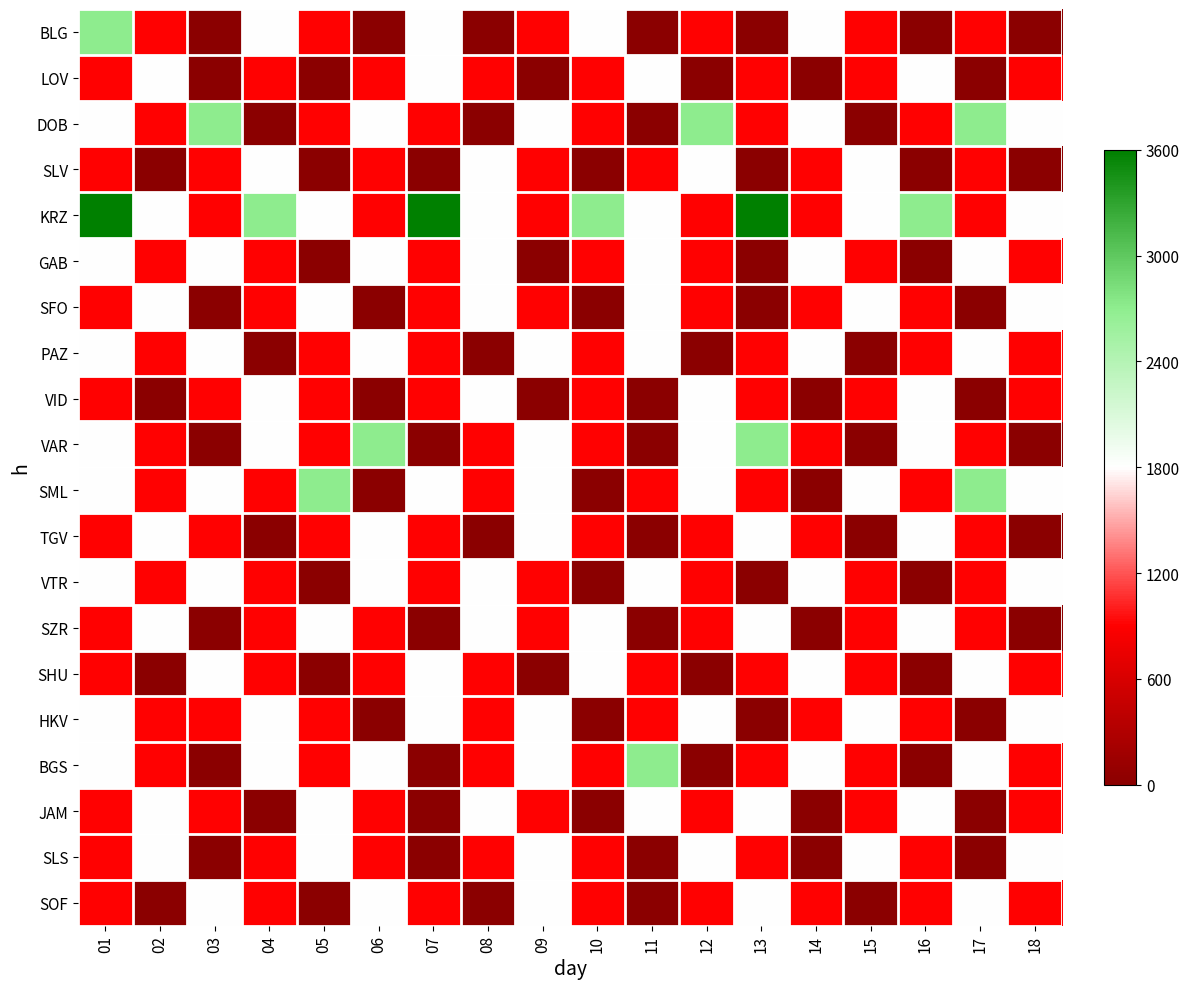

Between 04 and 16, which is larger?

04